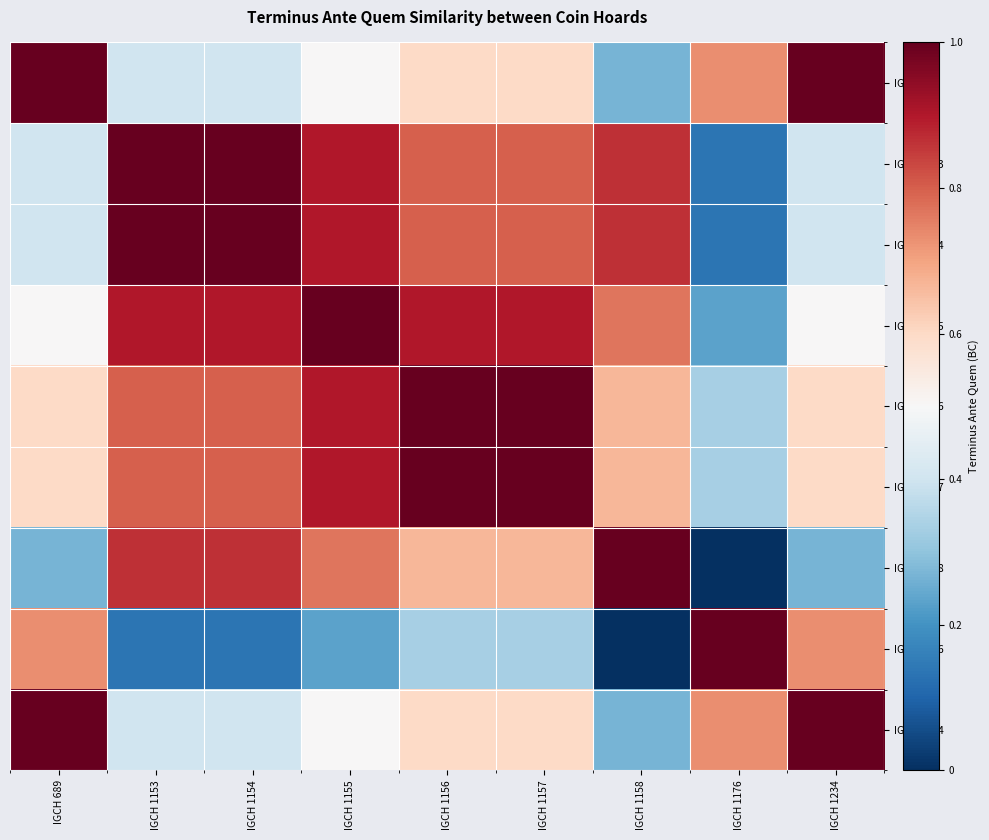

Count the number of data series in this chart.

9